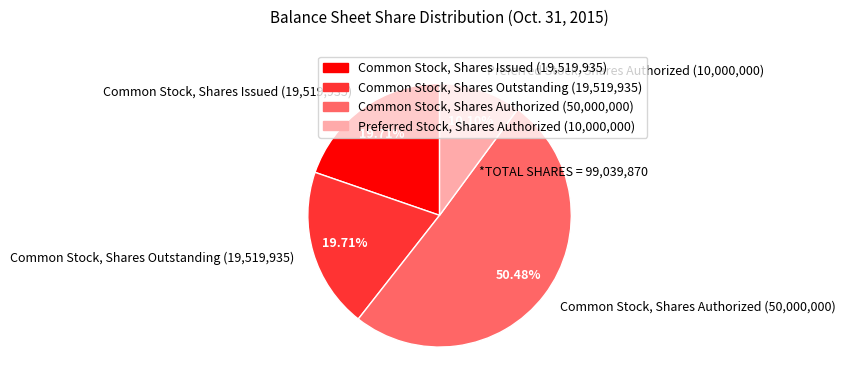

True or false: Preferred Stock, Shares Authorized accounts for 10% of the total.

True